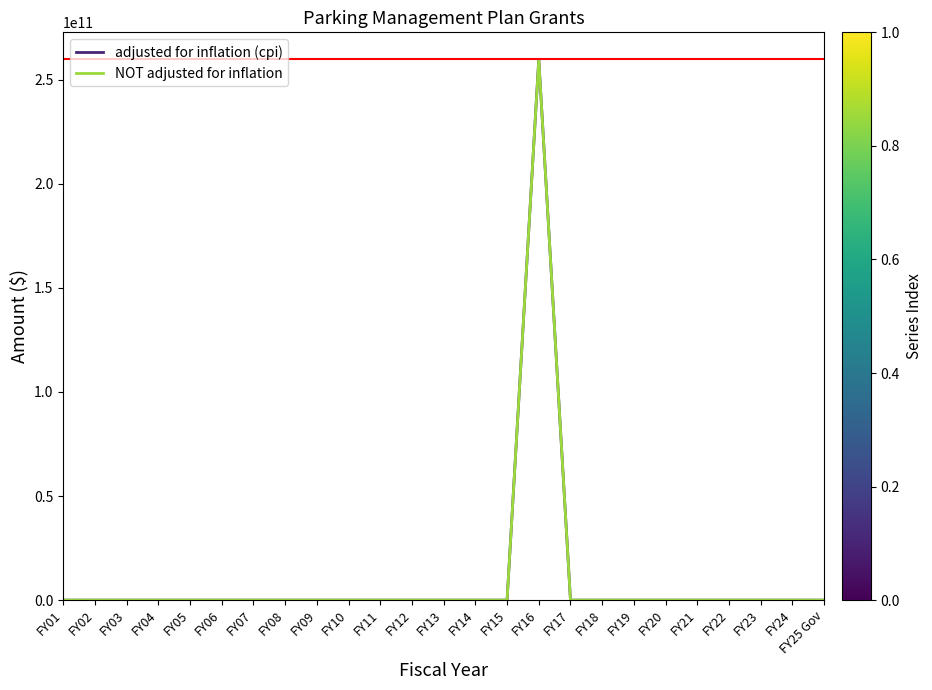

Reading right to left, extract all data points from this chart.

adjusted for inflation (cpi): FY25 Gov=0	FY24=0	FY23=0	FY22=0	FY21=0	FY20=0	FY19=0	FY18=0	FY17=0	FY16=259735200000	FY15=0	FY14=0	FY13=0	FY12=0	FY11=0	FY10=0	FY09=0	FY08=0	FY07=0	FY06=0	FY05=0	FY04=0	FY03=0	FY02=0	FY01=0
NOT adjusted for inflation: FY25 Gov=0	FY24=0	FY23=0	FY22=0	FY21=0	FY20=0	FY19=0	FY18=0	FY17=0	FY16=259735200000	FY15=0	FY14=0	FY13=0	FY12=0	FY11=0	FY10=0	FY09=0	FY08=0	FY07=0	FY06=0	FY05=0	FY04=0	FY03=0	FY02=0	FY01=0